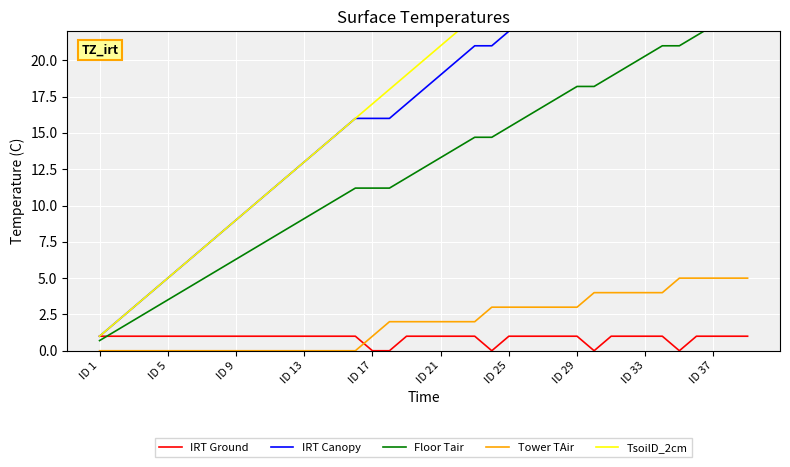

How many IRT Ground values are between 1 and 2?

34